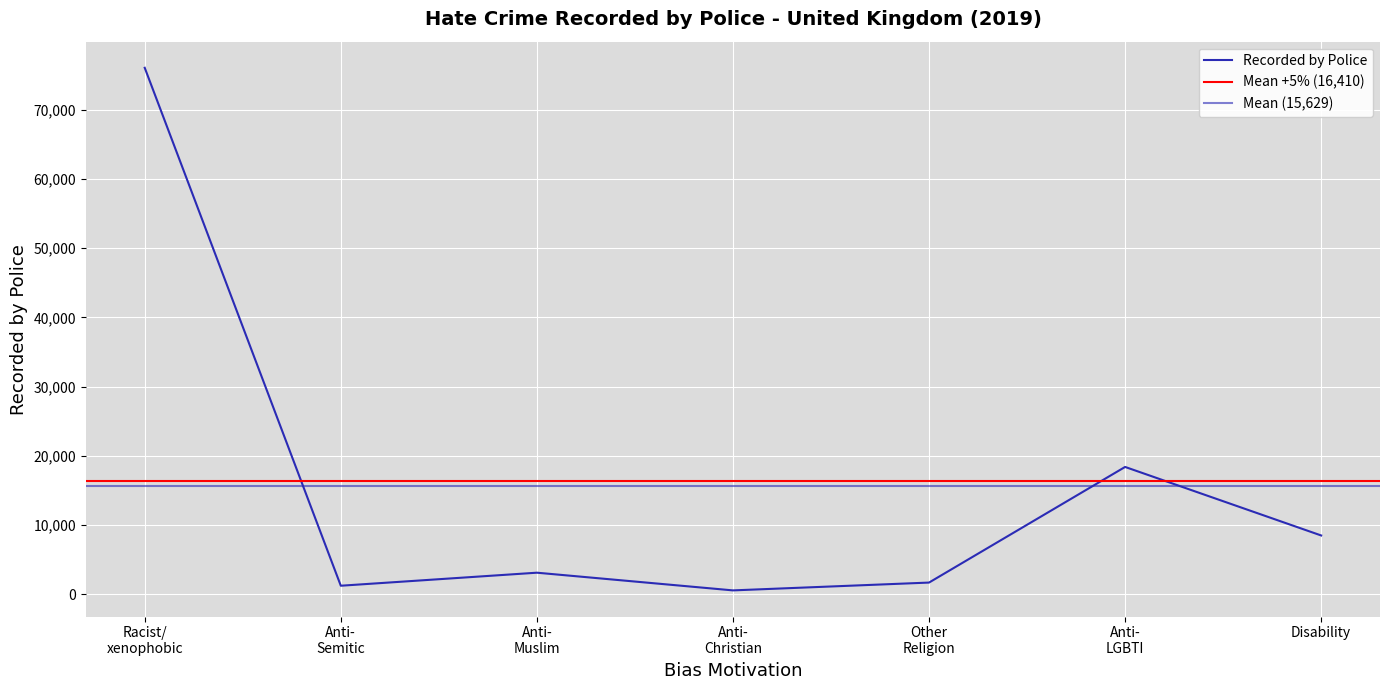

What is the change in value from Anti- Semitic to Anti- Muslim?

+1884